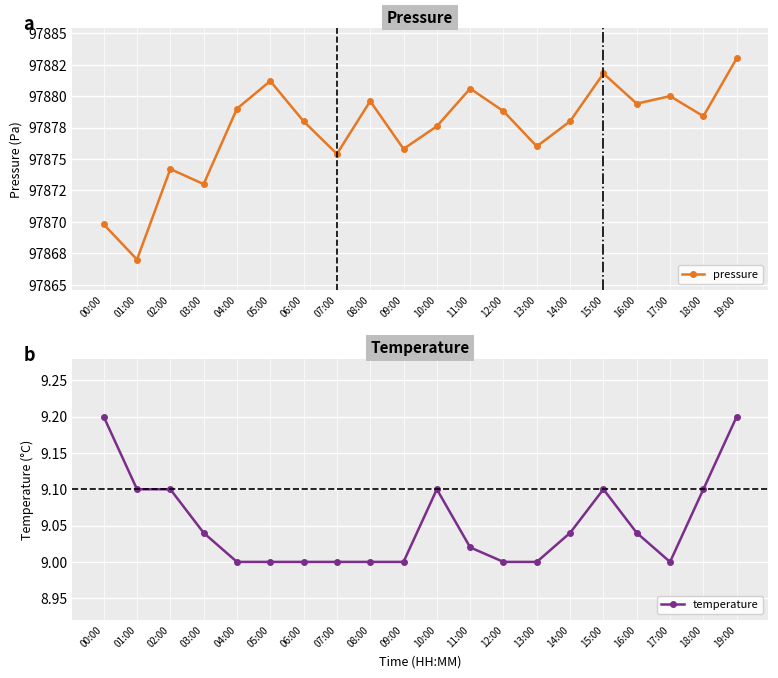

What is the highest value of the temperature series?

9.2